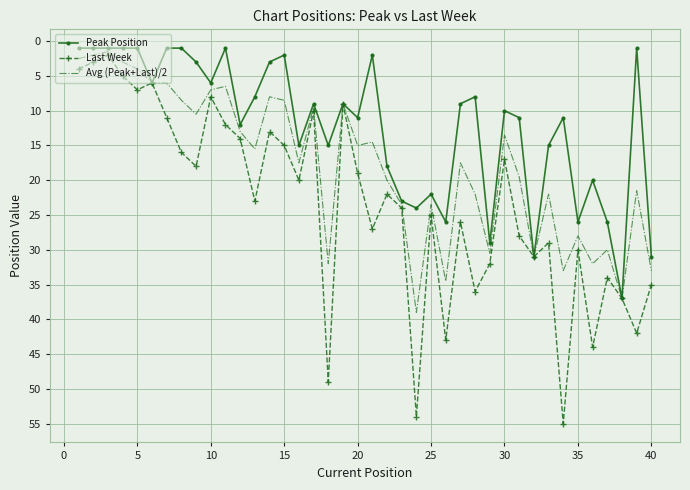

Reading left to right, transcribe all the data shown in this chart.

Peak Position: 1.0	1.0	1.0	1.0	1.0	6.0	1.0	1.0	3.0	6.0	1.0	12.0	8.0	3.0	2.0	15.0	9.0	15.0	9.0	11.0	2.0	18.0	23.0	24.0	22.0	26.0	9.0	8.0	29.0	10.0	11.0	31.0	15.0	11.0	26.0	20.0	26.0	37.0	1.0	31.0
Last Week: 4.0	3.0	2.0	5.0	7.0	6.0	11.0	16.0	18.0	8.0	12.0	14.0	23.0	13.0	15.0	20.0	10.0	49.0	9.0	19.0	27.0	22.0	24.0	54.0	25.0	43.0	26.0	36.0	32.0	17.0	28.0	31.0	29.0	55.0	30.0	44.0	34.0	37.0	42.0	35.0
Avg (Peak+Last)/2: 2.5	2.0	1.5	3.0	4.0	6.0	6.0	8.5	10.5	7.0	6.5	13.0	15.5	8.0	8.5	17.5	9.5	32.0	9.0	15.0	14.5	20.0	23.5	39.0	23.5	34.5	17.5	22.0	30.5	13.5	19.5	31.0	22.0	33.0	28.0	32.0	30.0	37.0	21.5	33.0